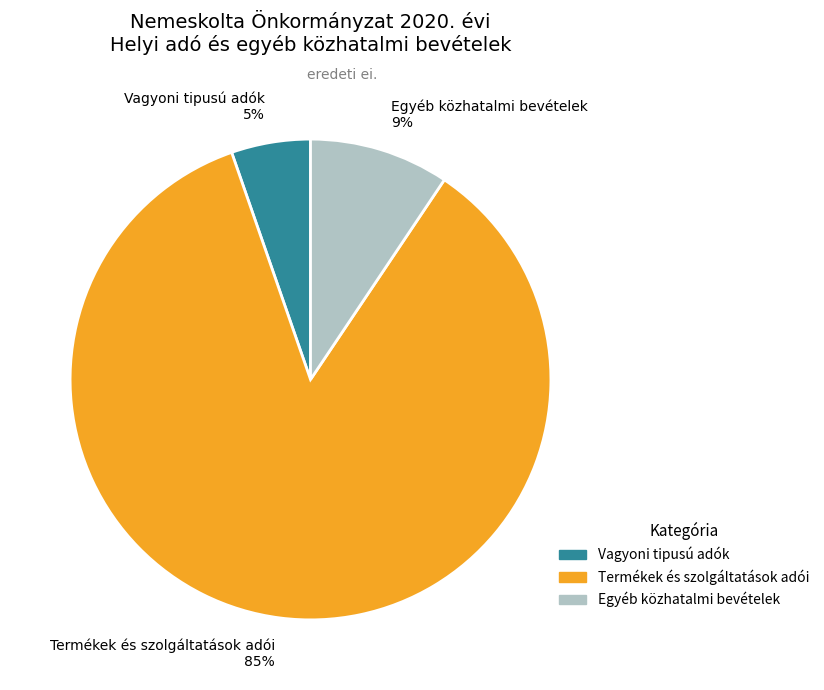

To the nearest percent, what is the average slice percentage?

33%